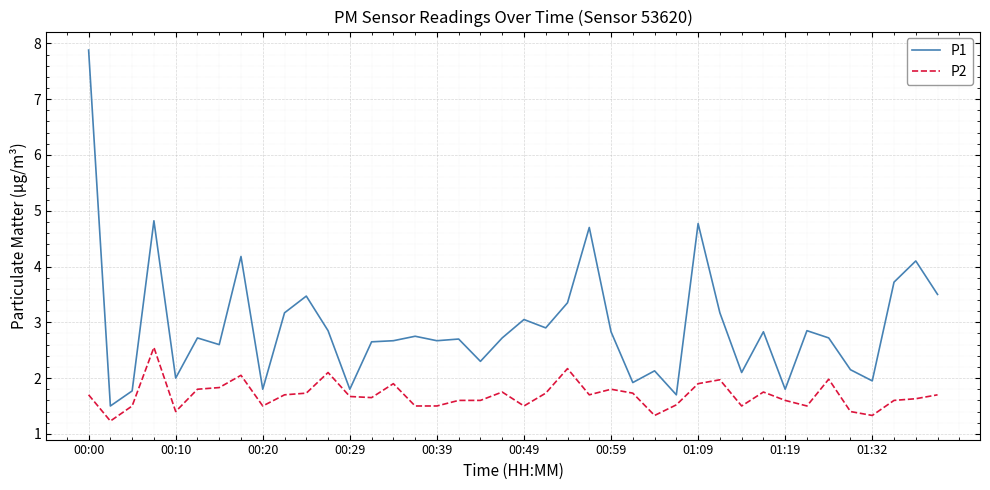

Rank the series by their maximum value, from lowest to highest.

P2, P1